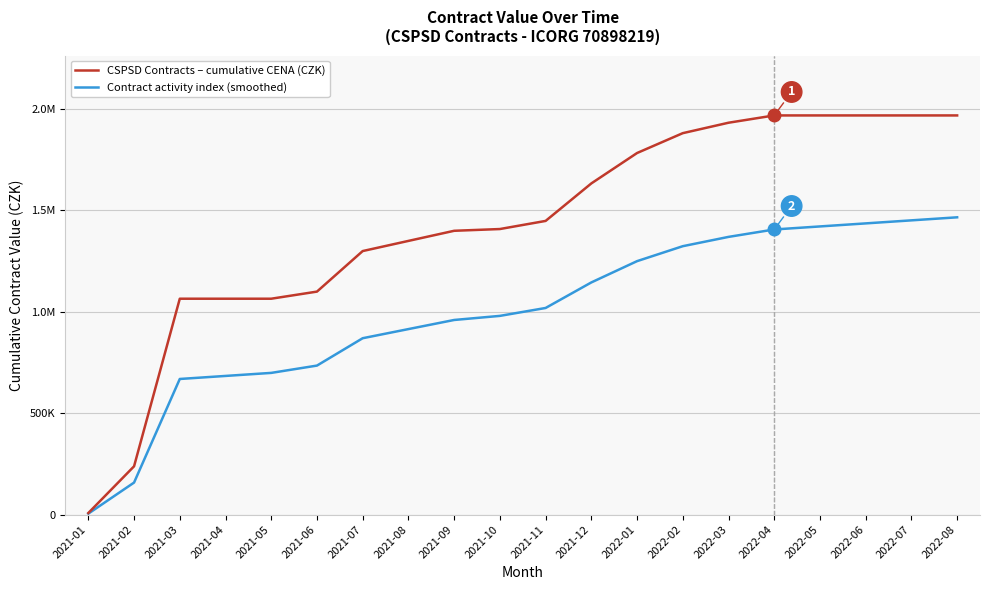

Is it true that CSPSD Contracts – cumulative CENA (CZK) equals 1043017.6 at 2022-02?

False